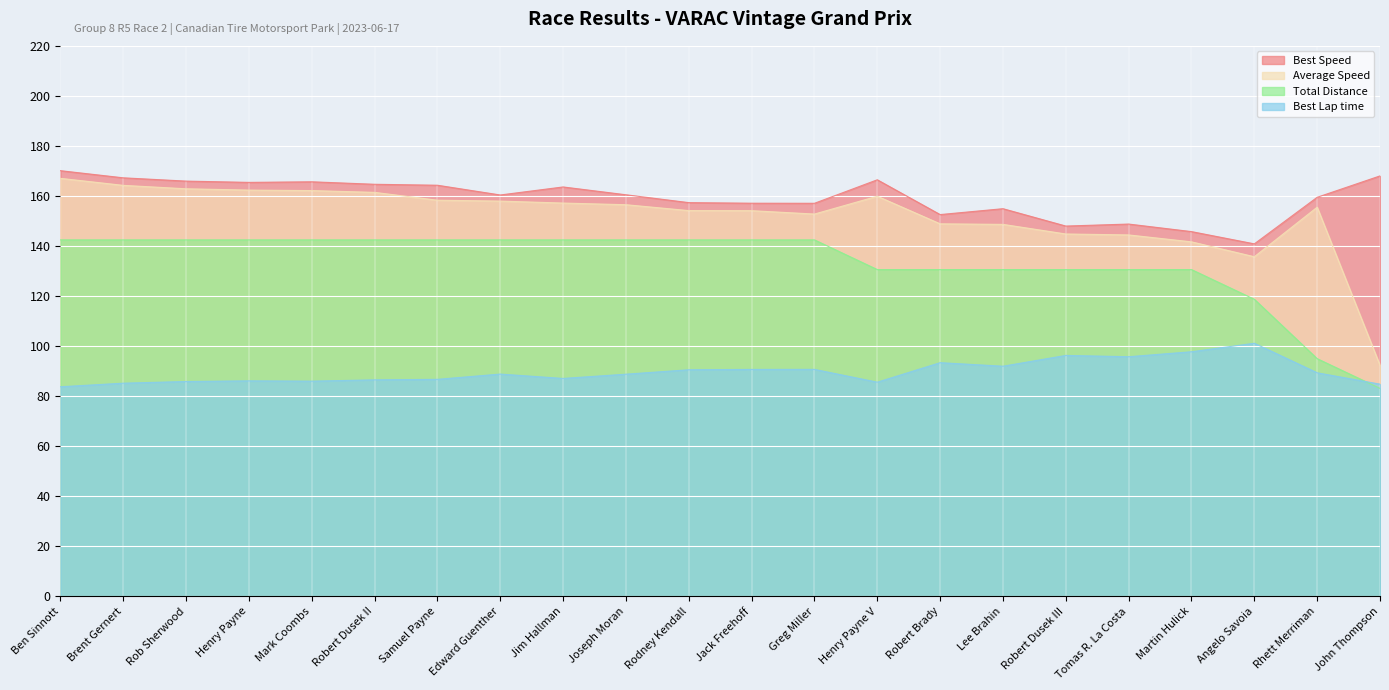

Which category has the highest value across all series?

Ben Sinnott